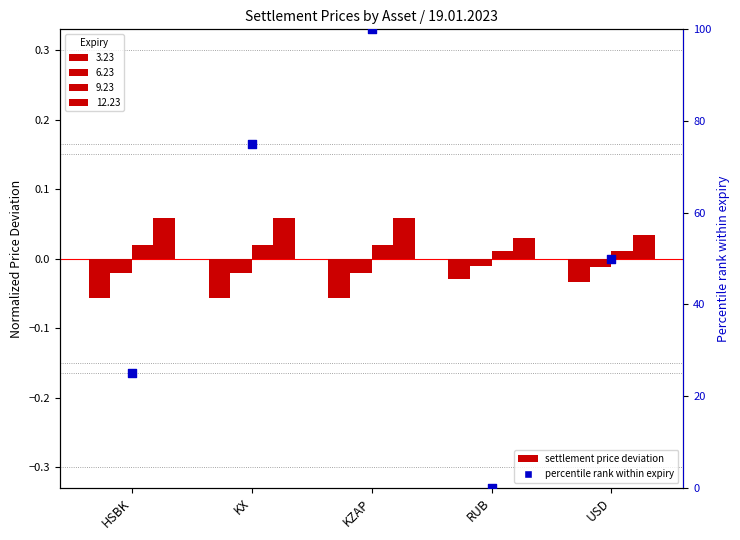

What is the ratio of the value at KX to the value at USD?

1.5